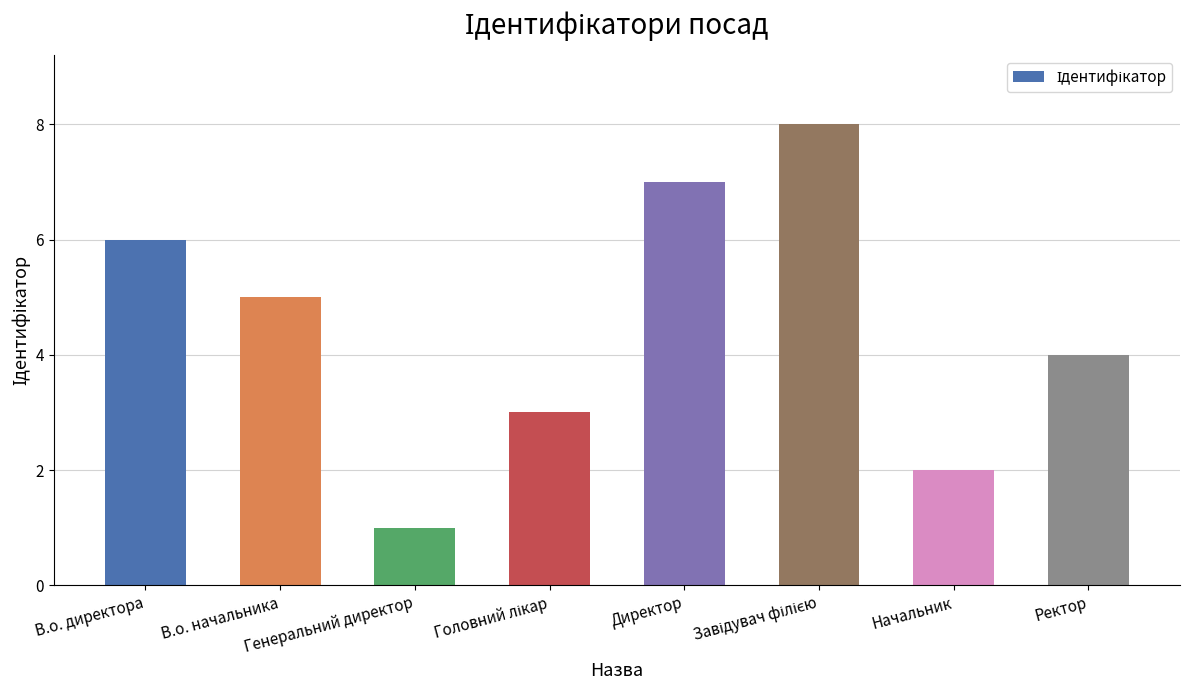

What is the maximum value shown in the chart?

8